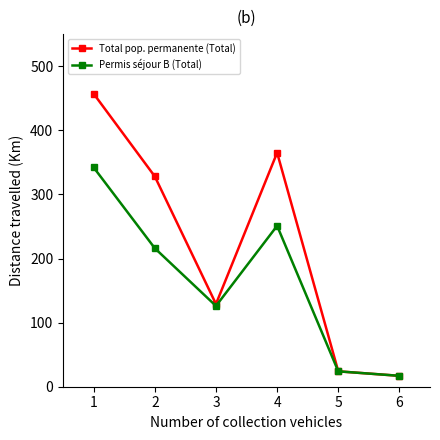

At which category is the sum across all series the highest?

1